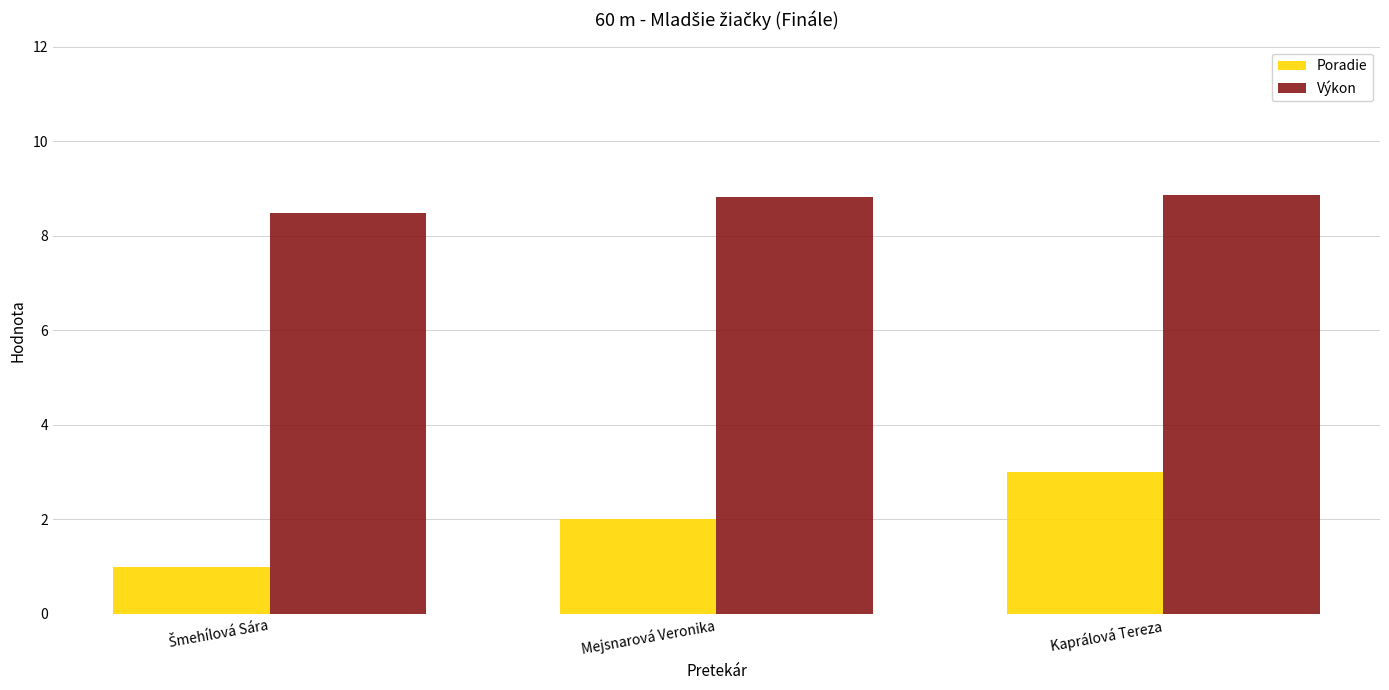

Is the value of Výkon at Mejsnarová Veronika greater than the value of Poradie at Mejsnarová Veronika?

Yes